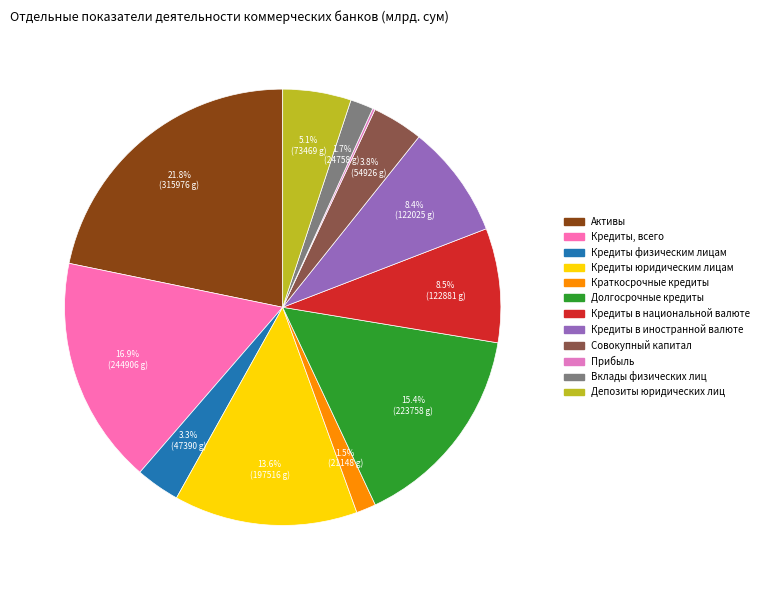

What percentage is NOT represented by Кредиты юридическим лицам?

86.4%